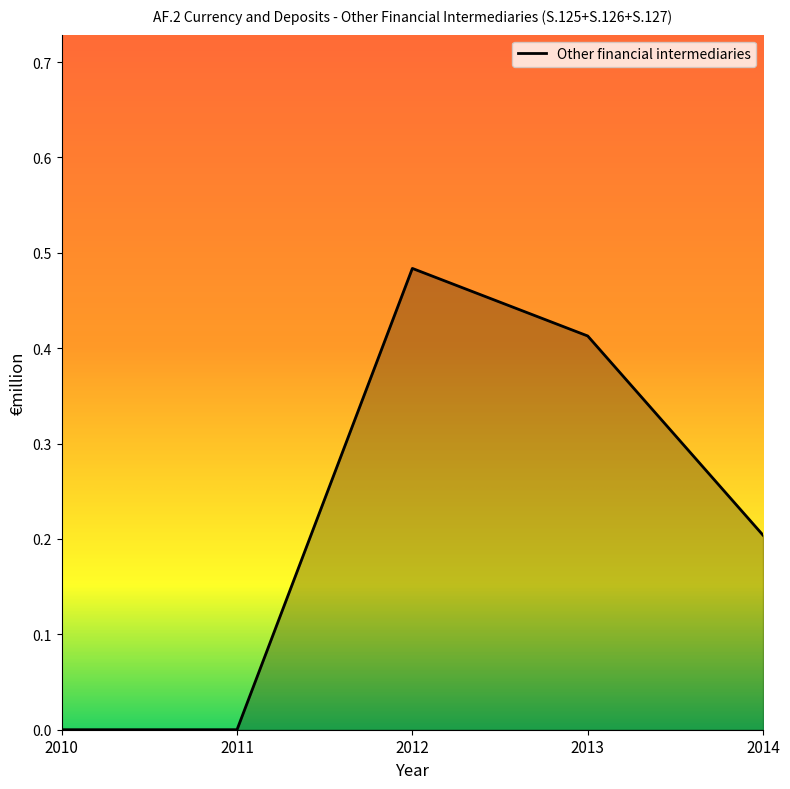

True or false: the data has more than 2 interior local peaks.

False